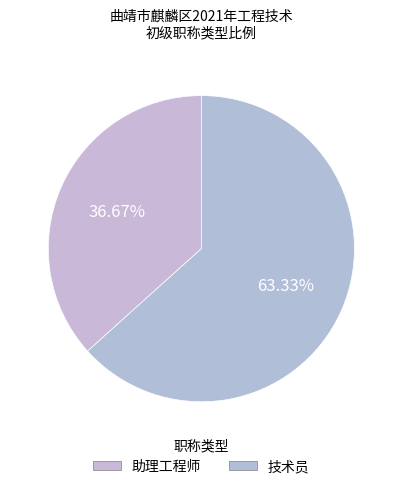

To the nearest percent, what portion does 助理工程师 represent?

37%